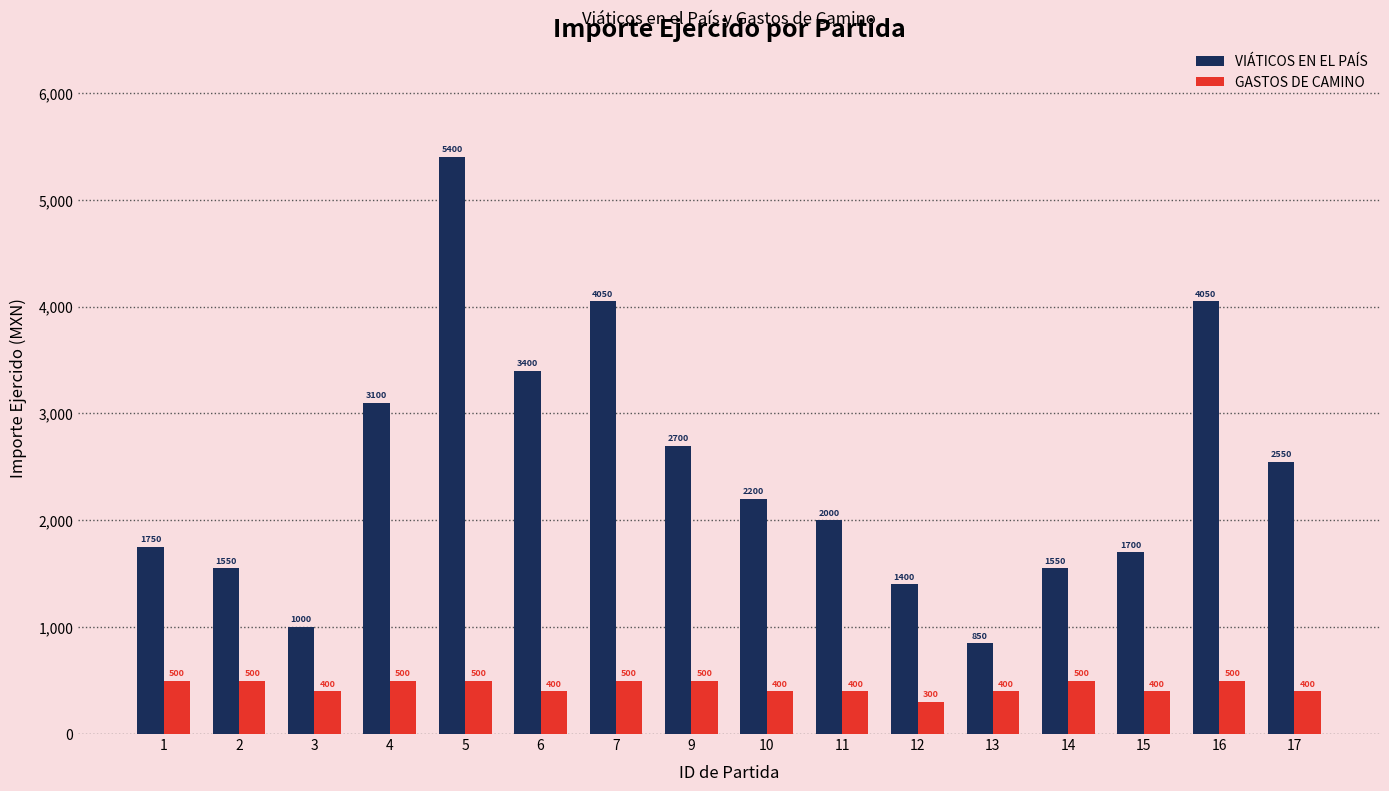

What is the average value of the VIÁTICOS EN EL PAÍS series?

2453